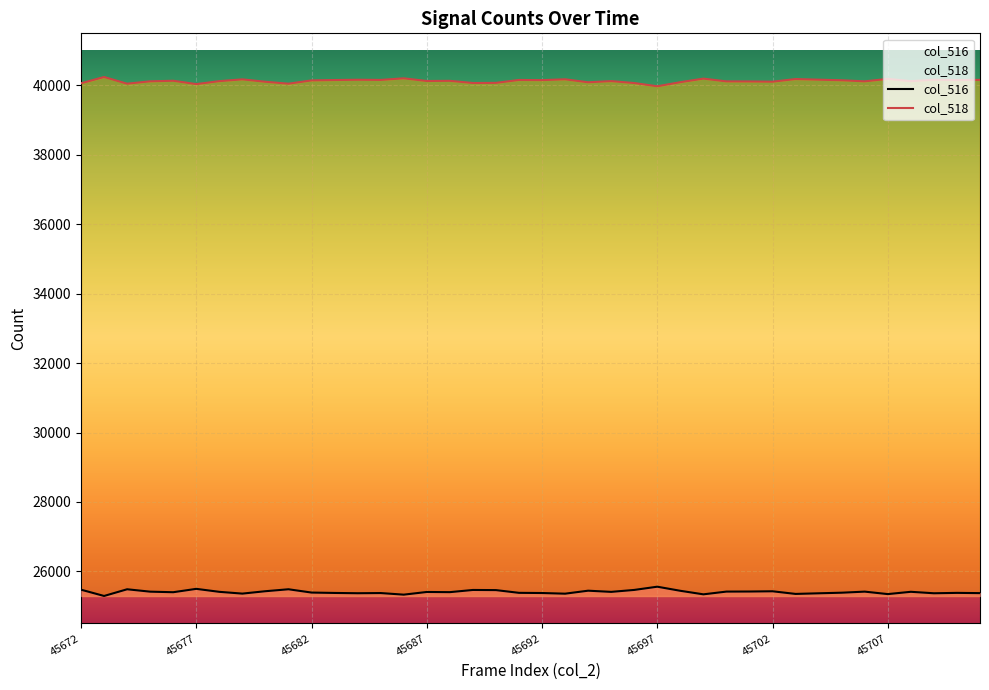

How many series are shown in this chart?

2